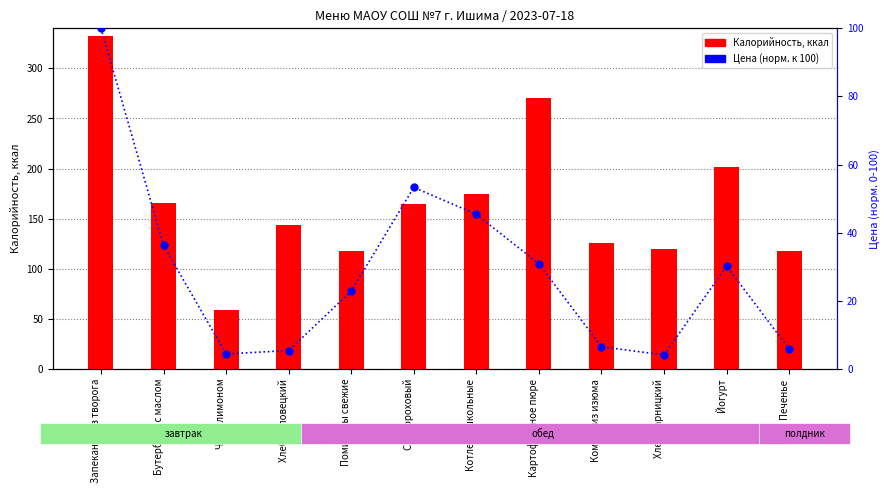

Which series contains the highest Y value?

Калорийность